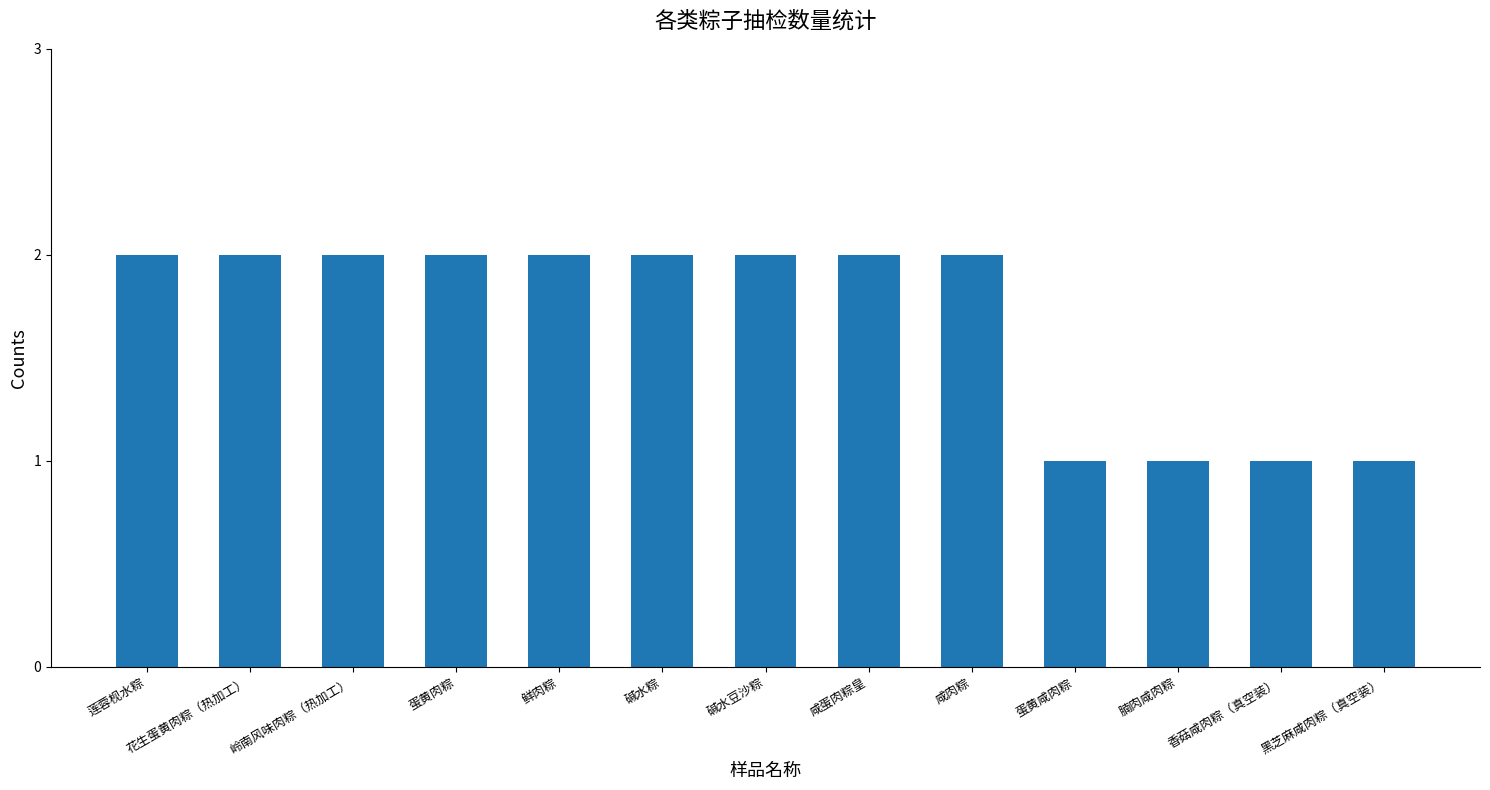

What is the value of the 12th bar from the left?

1